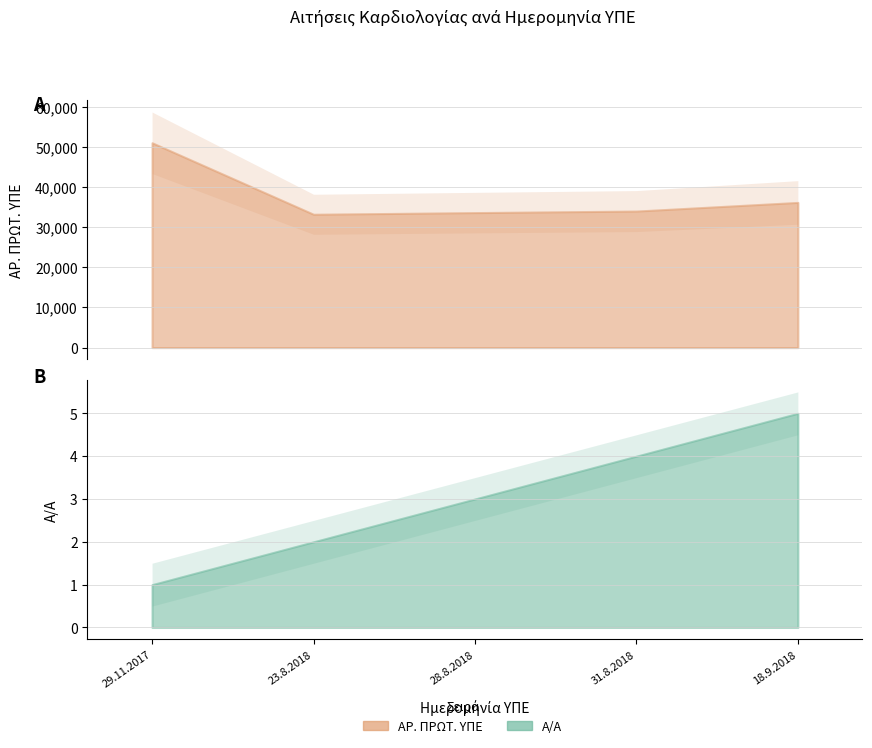

What is the difference between the maximum and minimum values in the ΑΡ. ΠΡΩΤ. ΥΠΕ series?

17826